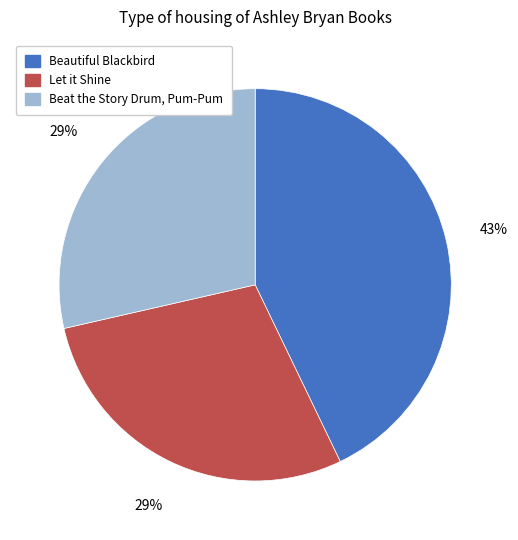

To the nearest percent, what is the average slice percentage?

33%